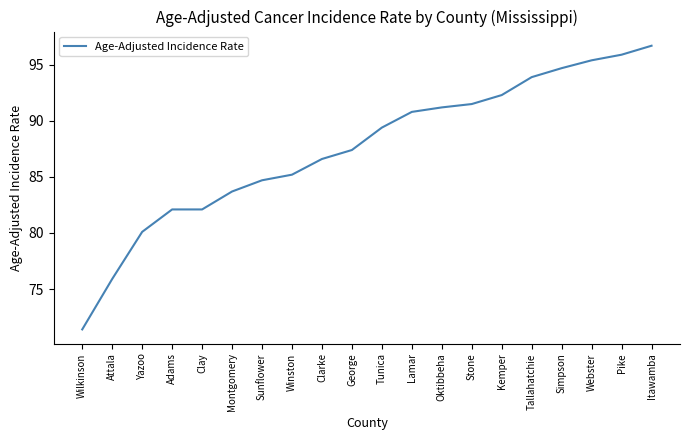

How many distinct data groups are displayed?

1